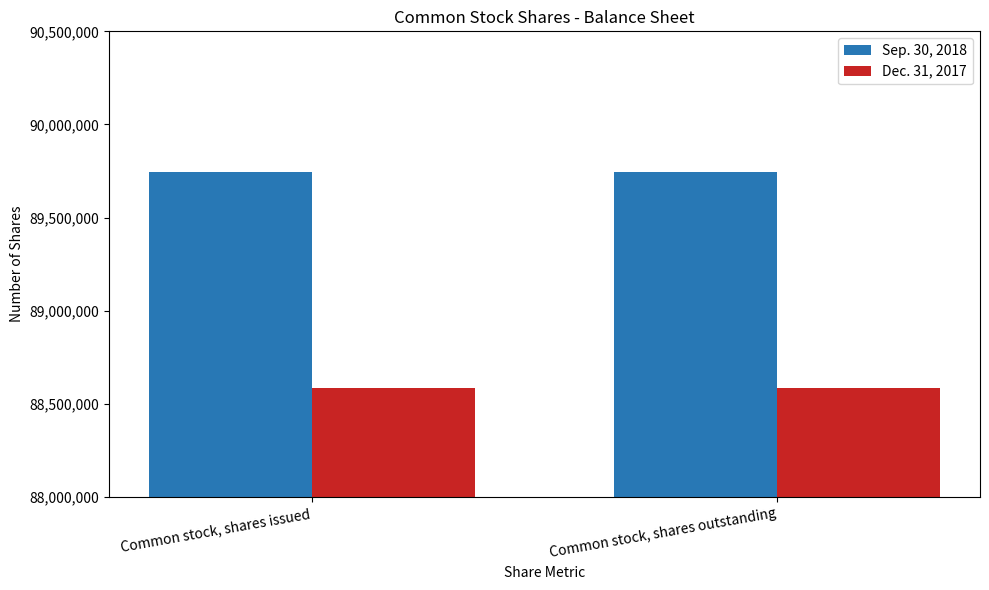

Does the chart contain stacked bars?

No